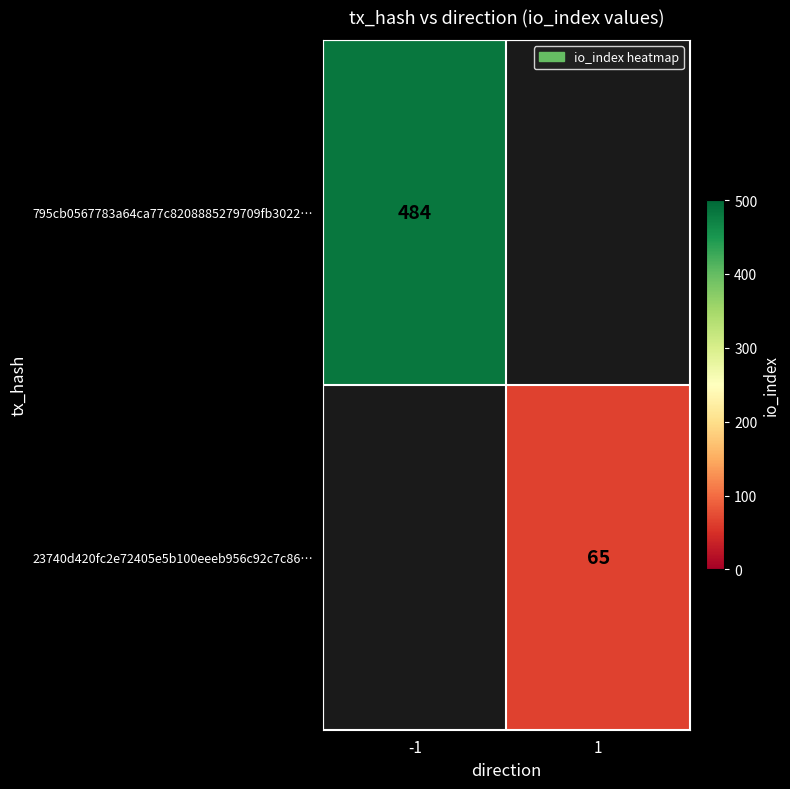

The value of 795cb0567783a64ca77c8208885279709fb3022… at -1 is 721. True or false?

False